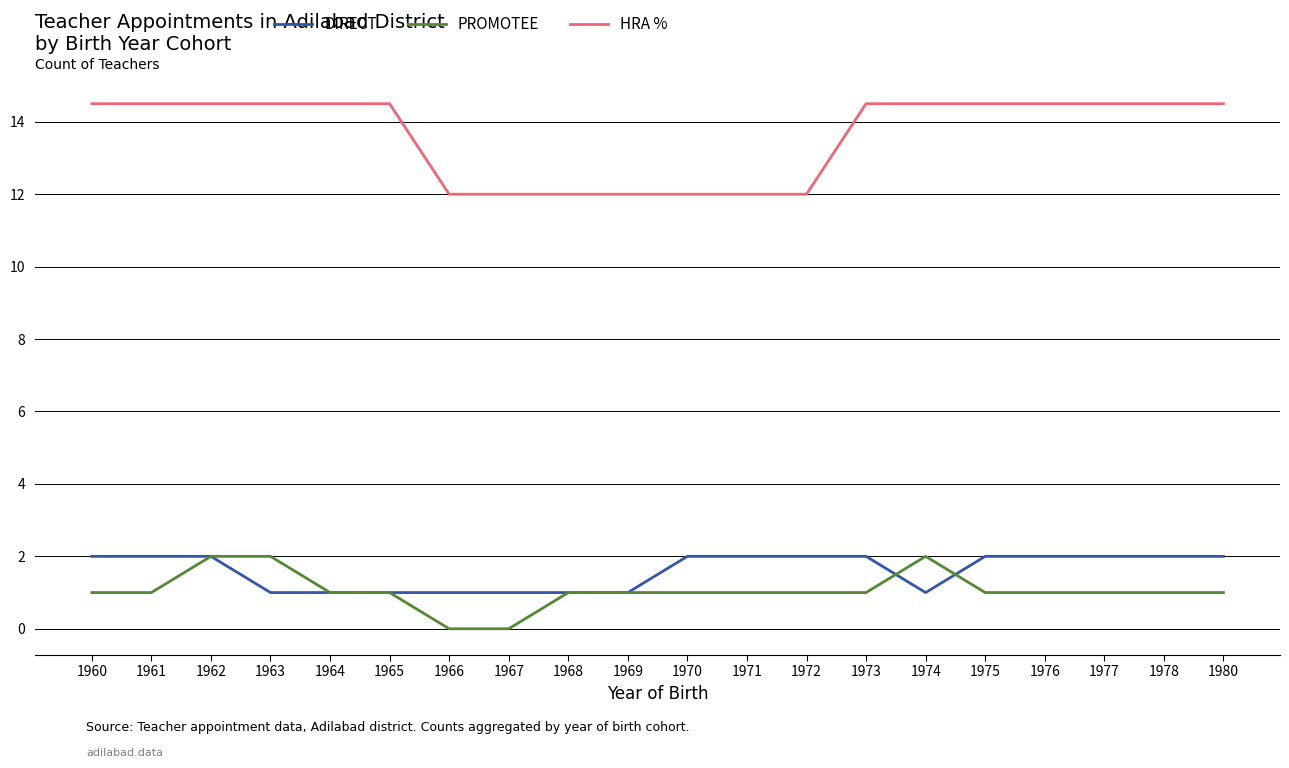

What is the total value across all series at 1968?

14.0